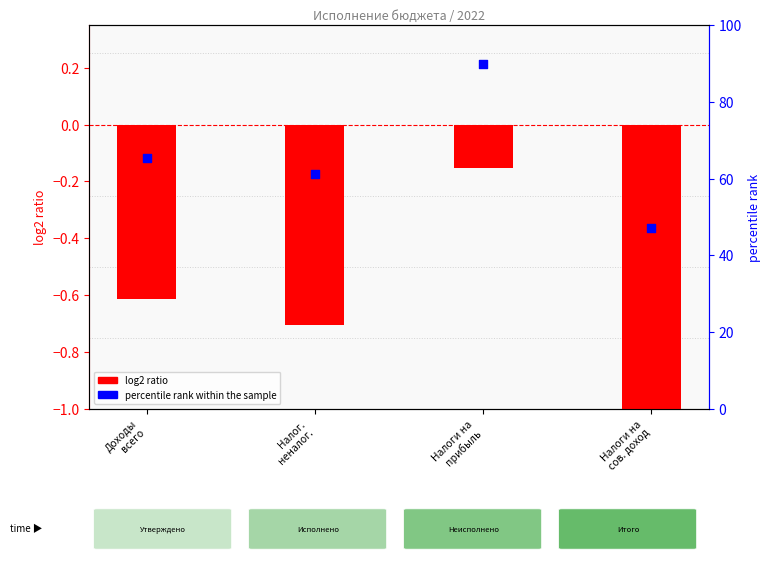

Which series reaches the minimum Y coordinate?

log2 ratio